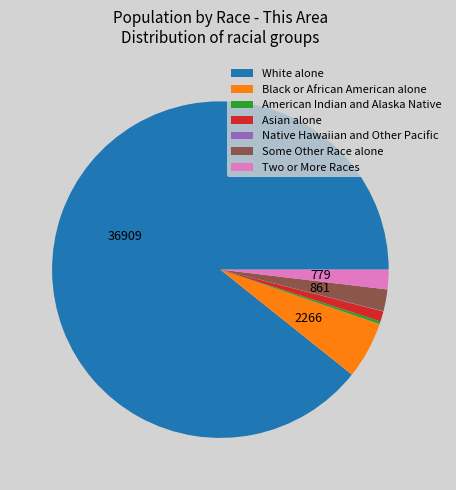

Is White alone the majority of the pie?

Yes